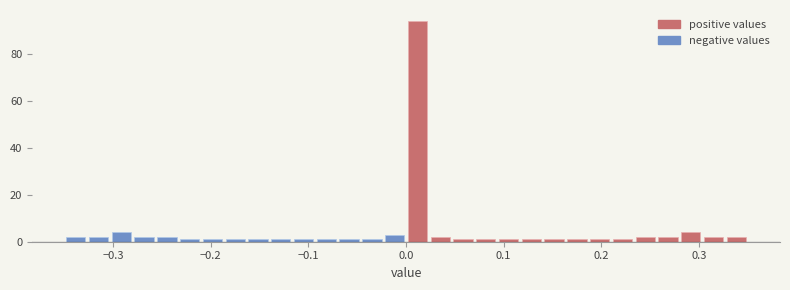

Read against the x-axis, roughly where is the centre of the tallest bar?

0.01